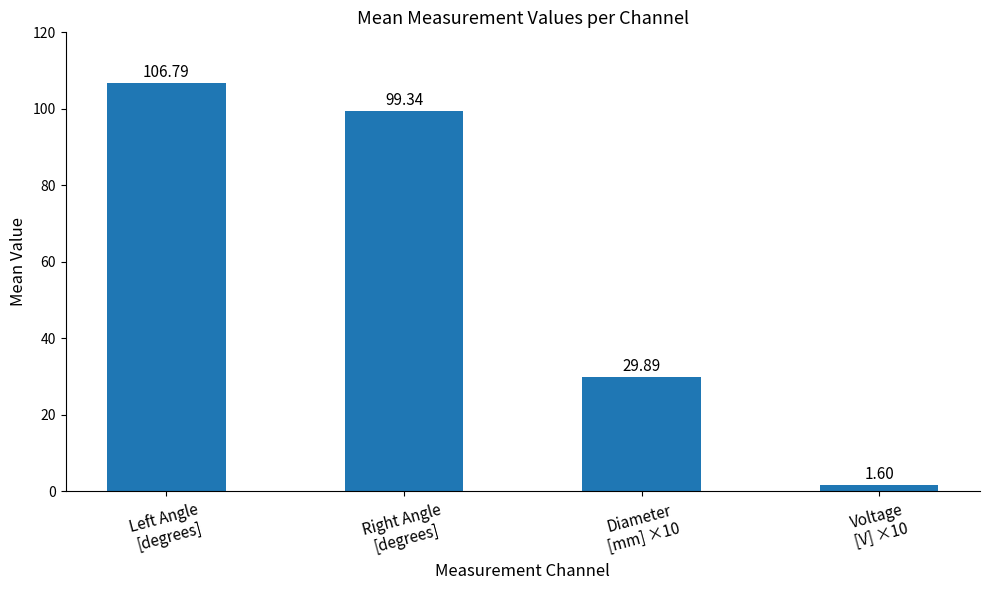

List the labels in order of value, largest first.

Left Angle
[degrees], Right Angle
[degrees], Diameter
[mm] ×10, Voltage
[V] ×10